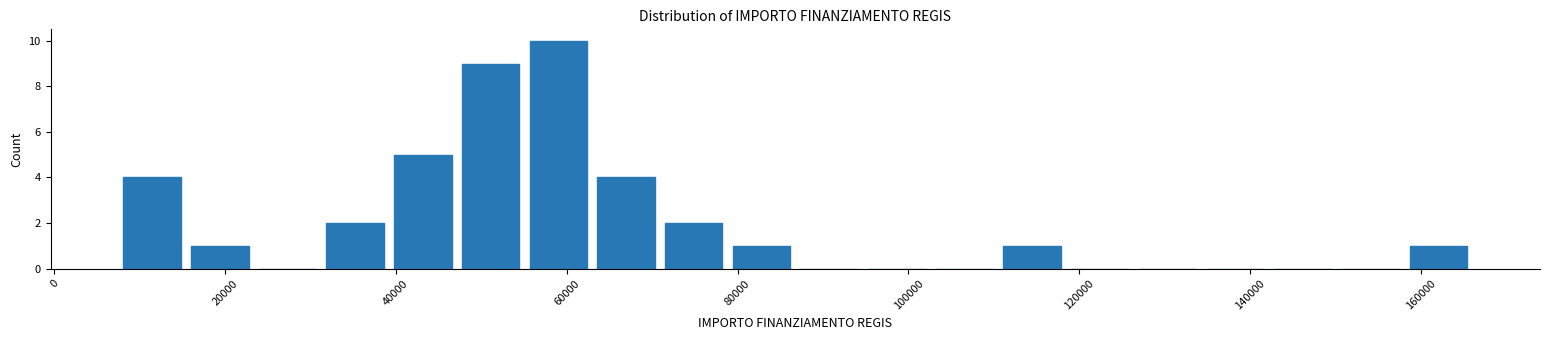

Around what value on the x-axis is the tallest bar? Give the approximate position of its centre, as read against the axis.

60000